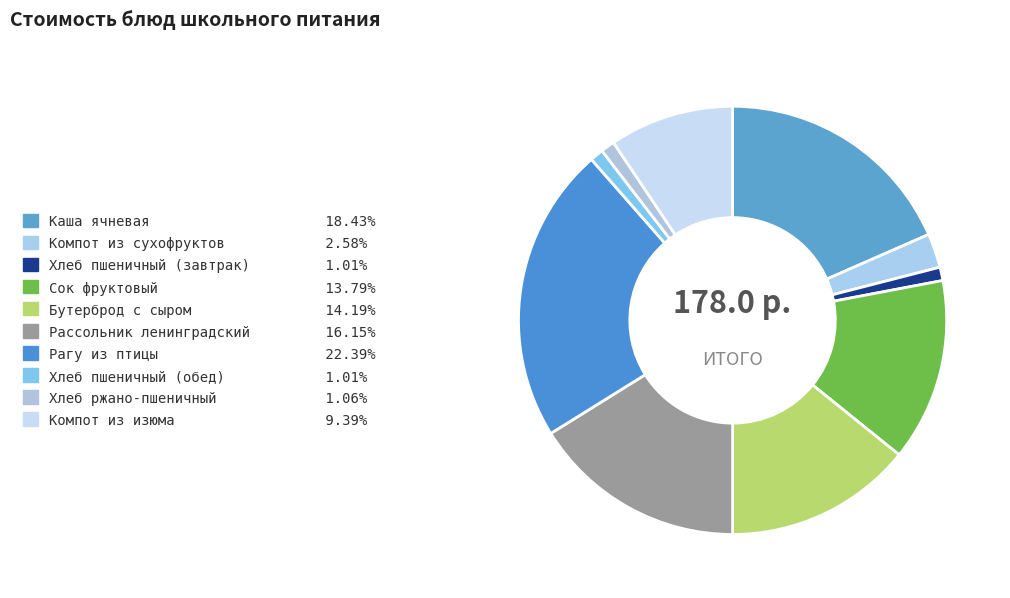

Count the number of slices in the pie.

10